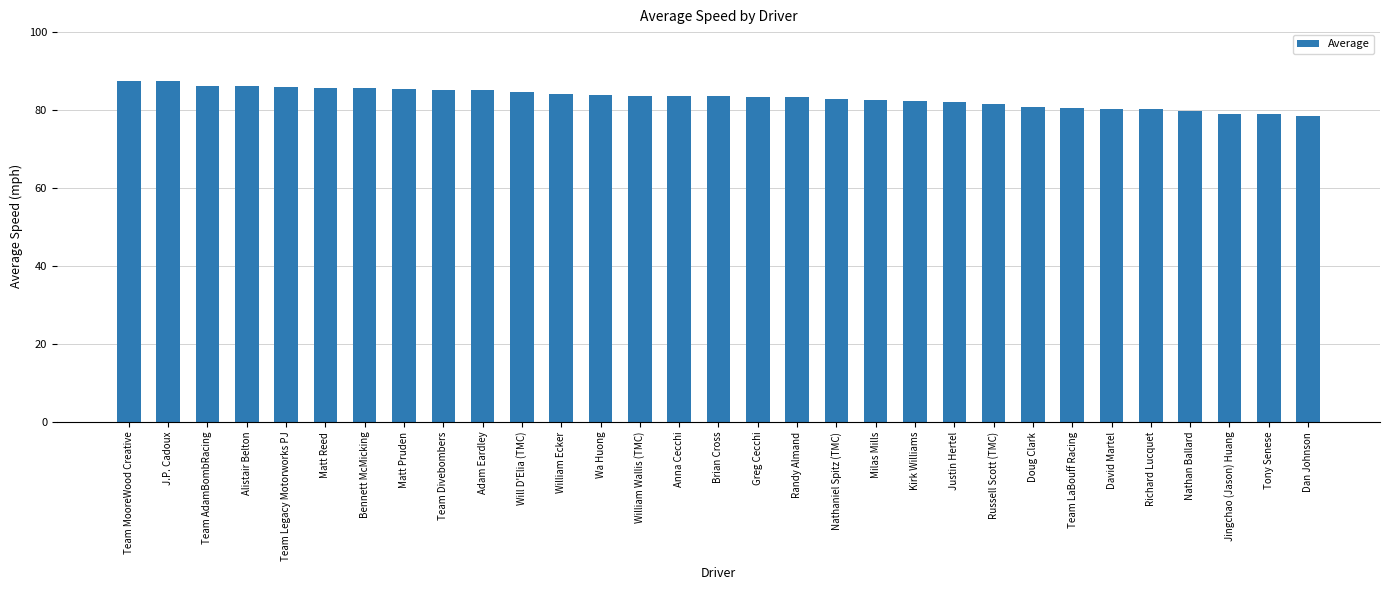

True or false: the data shows 84.1 at William Ecker.

True